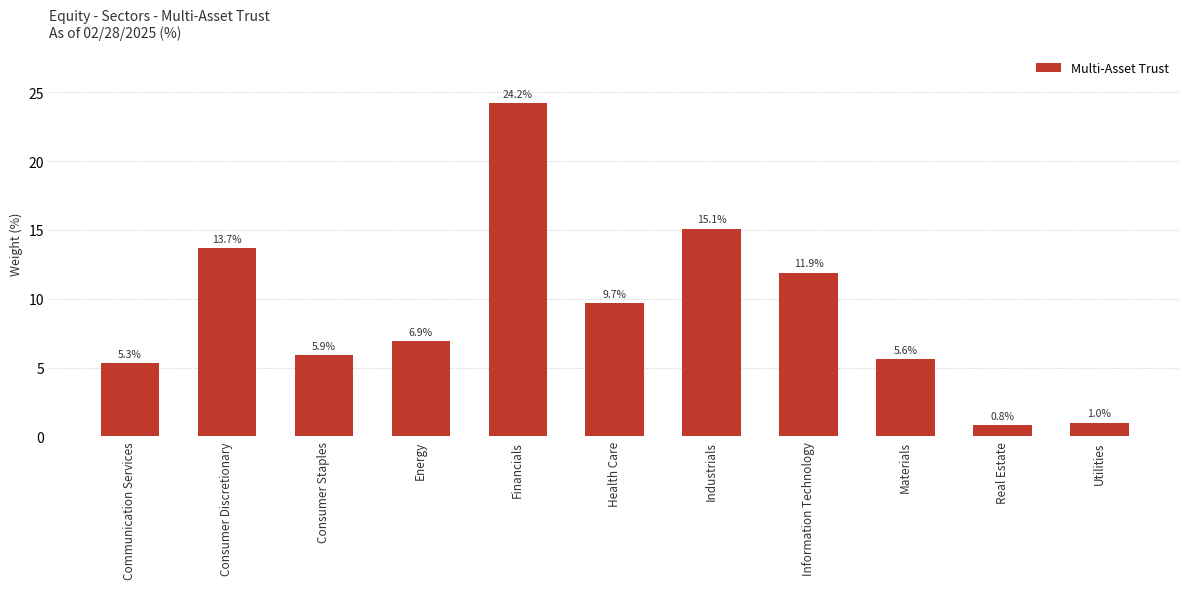

List the labels in order of value, largest first.

Financials, Industrials, Consumer Discretionary, Information Technology, Health Care, Energy, Consumer Staples, Materials, Communication Services, Utilities, Real Estate